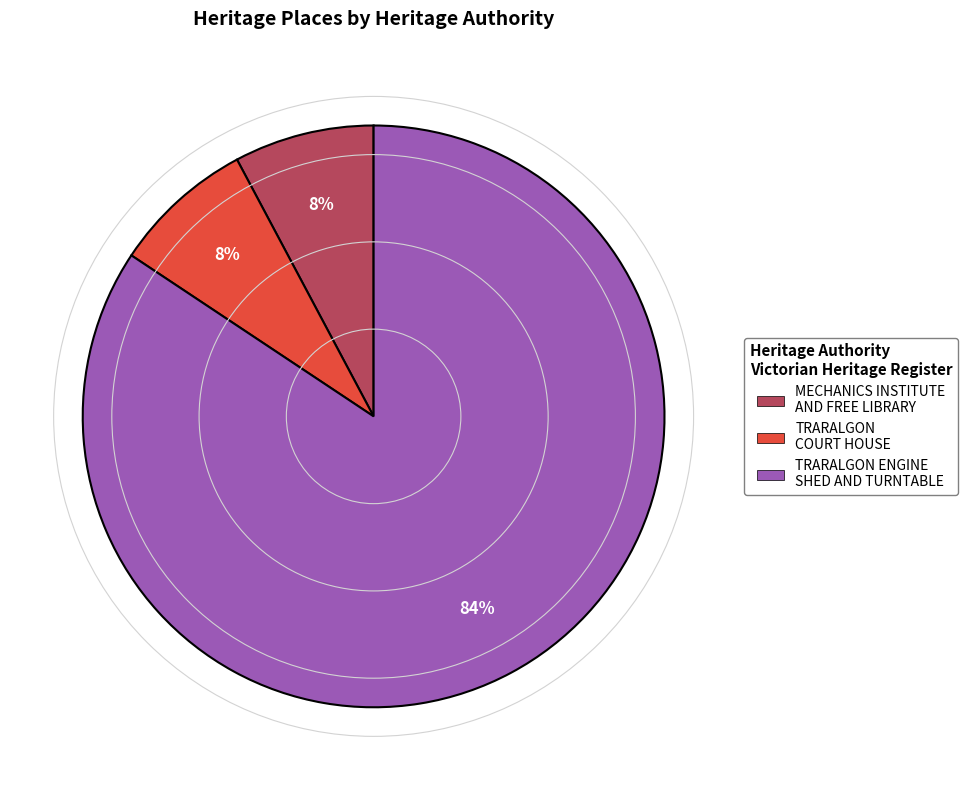

True or false: TRARALGON ENGINE SHED AND TURNTABLE accounts for 96% of the total.

False